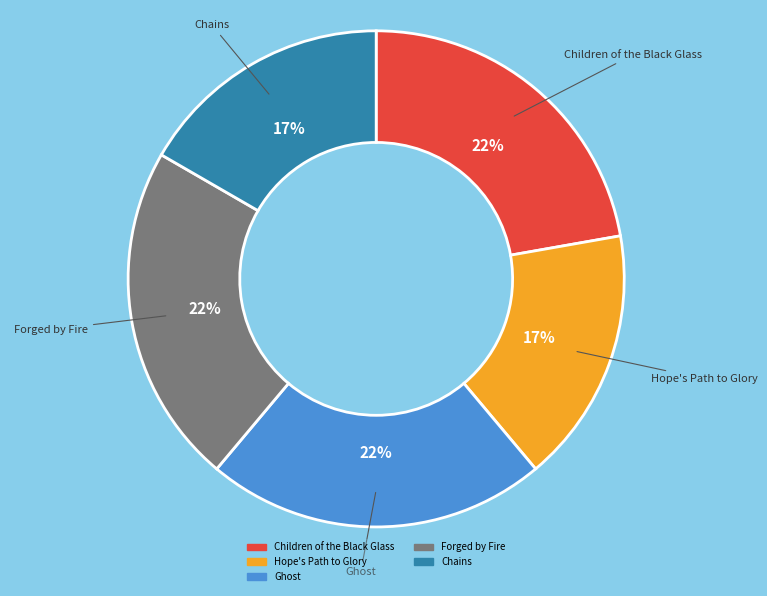

The Ghost slice represents 14% of the pie. True or false?

False